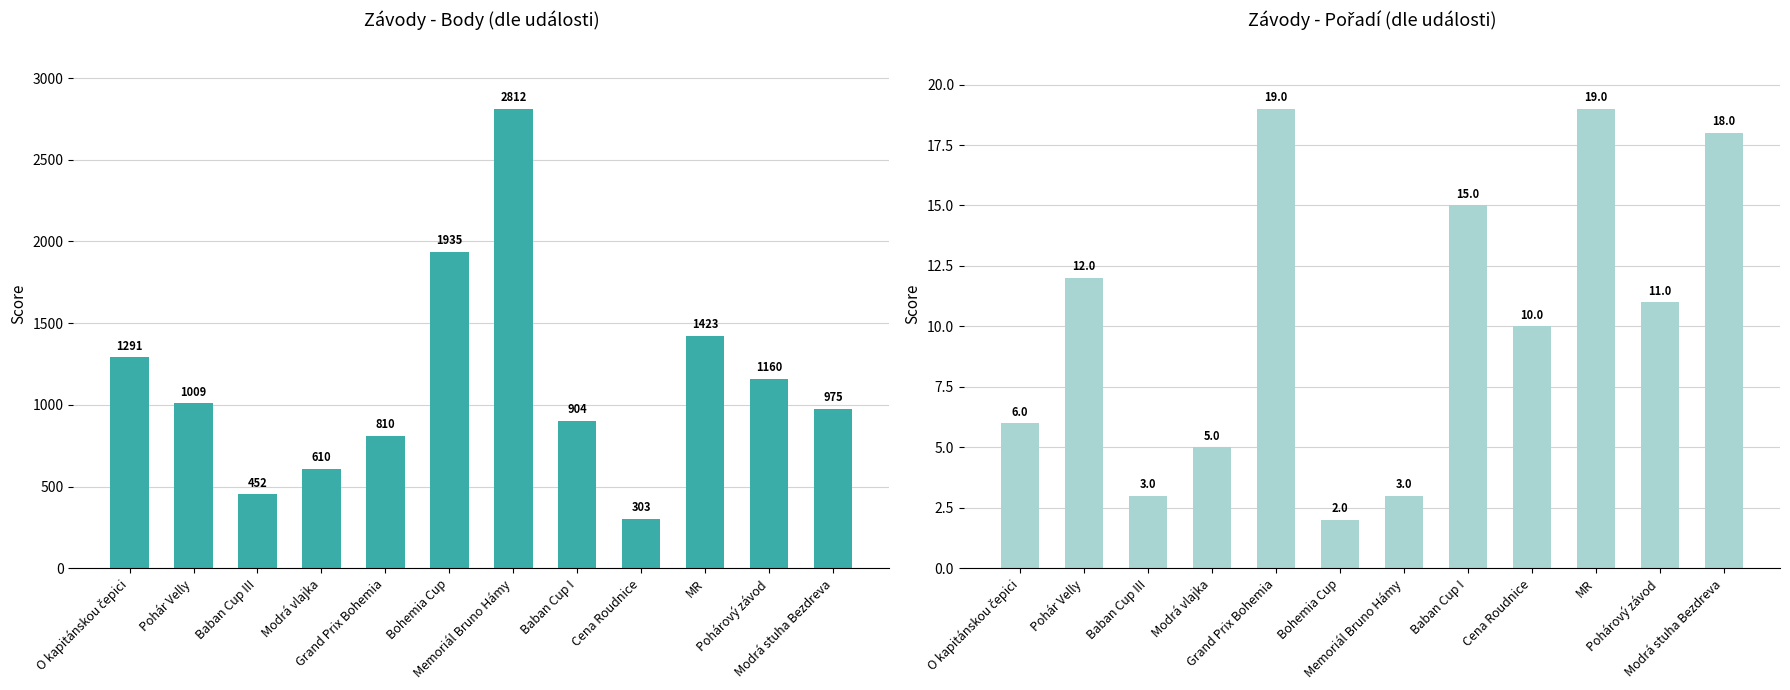

Which has a higher value, Grand Prix Bohemia or Baban Cup III?

Grand Prix Bohemia